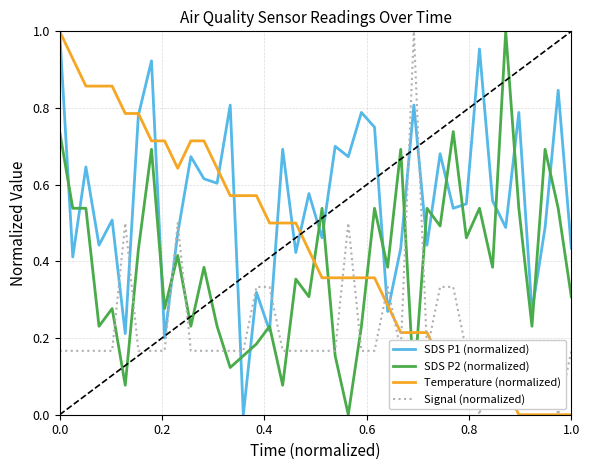

True or false: Signal (normalized) and SDS P2 (normalized) cross at least once.

True